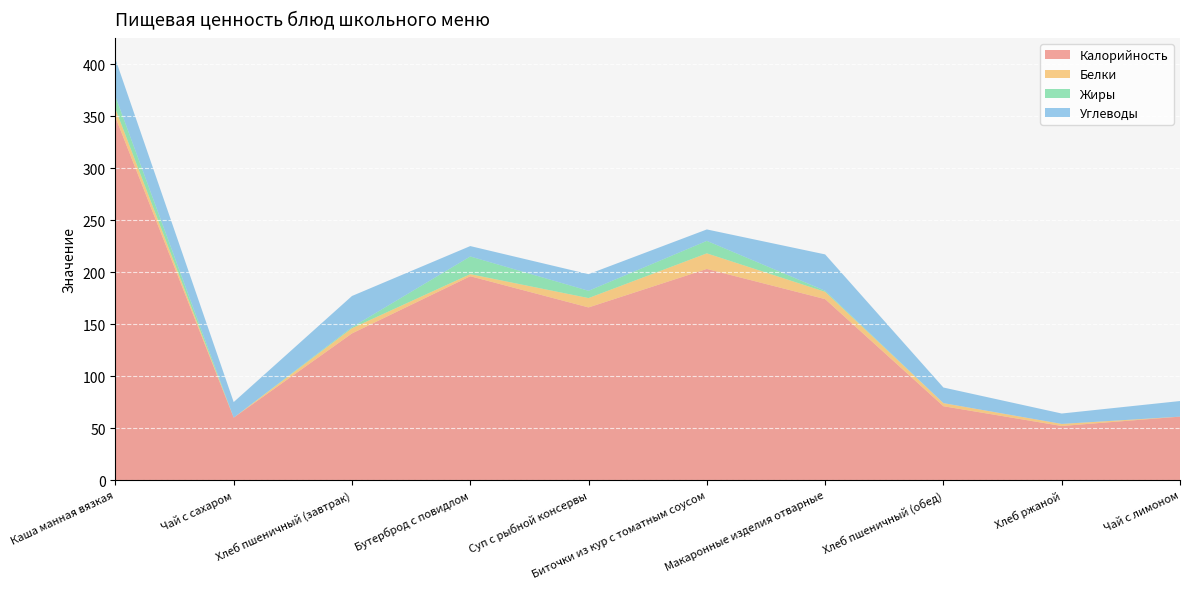

Reading left to right, list all the values displayed in this chart.

Калорийность: Каша манная вязкая=349	Чай с сахаром=60	Хлеб пшеничный (завтрак)=141	Бутерброд с повидлом=196	Суп с рыбной консервы=166	Биточки из кур с томатным соусом=203	Макаронные изделия отварные=174	Хлеб пшеничный (обед)=71	Хлеб ржаной=52	Чай с лимоном=61
Белки: Каша манная вязкая=8	Чай с сахаром=0	Хлеб пшеничный (завтрак)=5	Бутерброд с повидлом=2	Суп с рыбной консервы=9	Биточки из кур с томатным соусом=15	Макаронные изделия отварные=7	Хлеб пшеничный (обед)=3	Хлеб ржаной=2	Чай с лимоном=0
Жиры: Каша манная вязкая=12	Чай с сахаром=0	Хлеб пшеничный (завтрак)=1	Бутерброд с повидлом=17	Суп с рыбной консервы=7	Биточки из кур с томатным соусом=12	Макаронные изделия отварные=1	Хлеб пшеничный (обед)=0	Хлеб ржаной=0	Чай с лимоном=0
Углеводы: Каша манная вязкая=36	Чай с сахаром=15	Хлеб пшеничный (завтрак)=30	Бутерброд с повидлом=10	Суп с рыбной консервы=16	Биточки из кур с томатным соусом=11	Макаронные изделия отварные=35	Хлеб пшеничный (обед)=15	Хлеб ржаной=10	Чай с лимоном=15